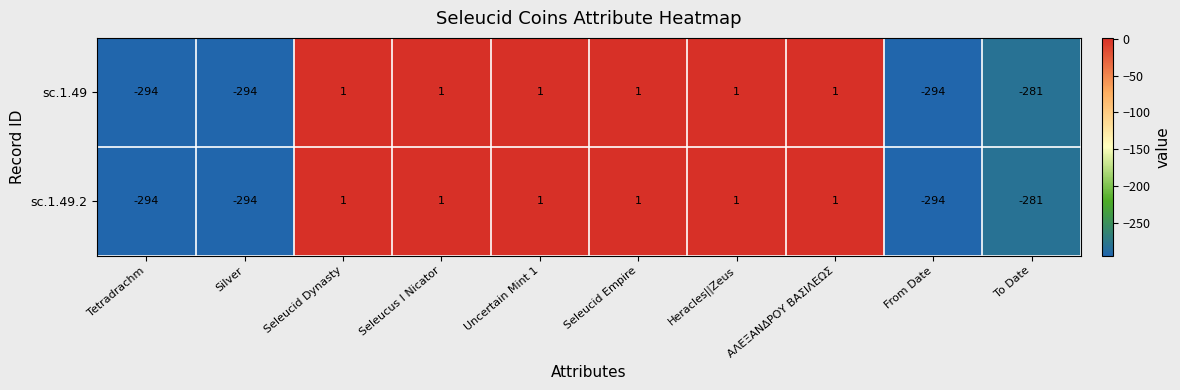

What is the sum of all sc.1.49.2 values?

-1157